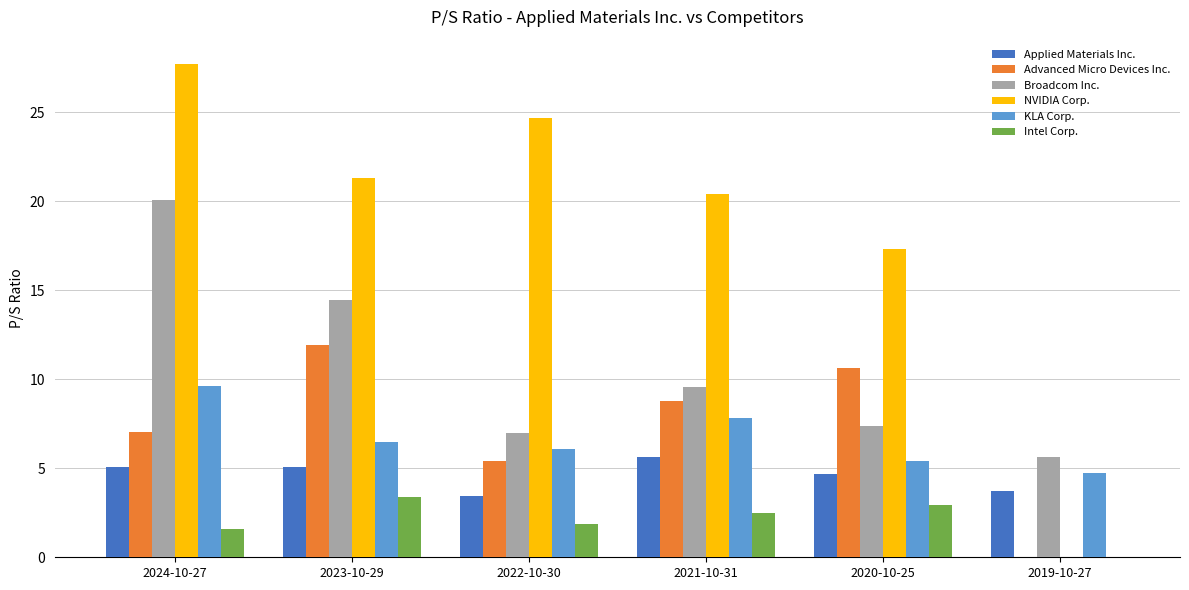

Which series changed the most between 2024-10-27 and 2019-10-27?

NVIDIA Corp.